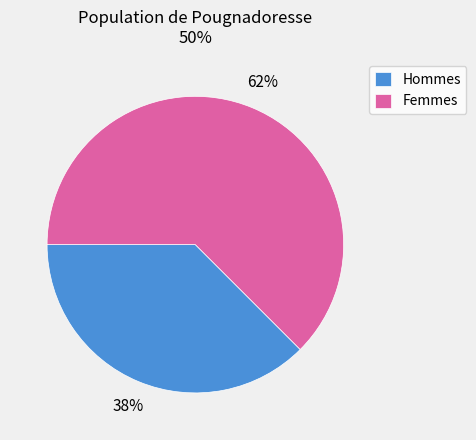

Is Femmes the majority of the pie?

Yes